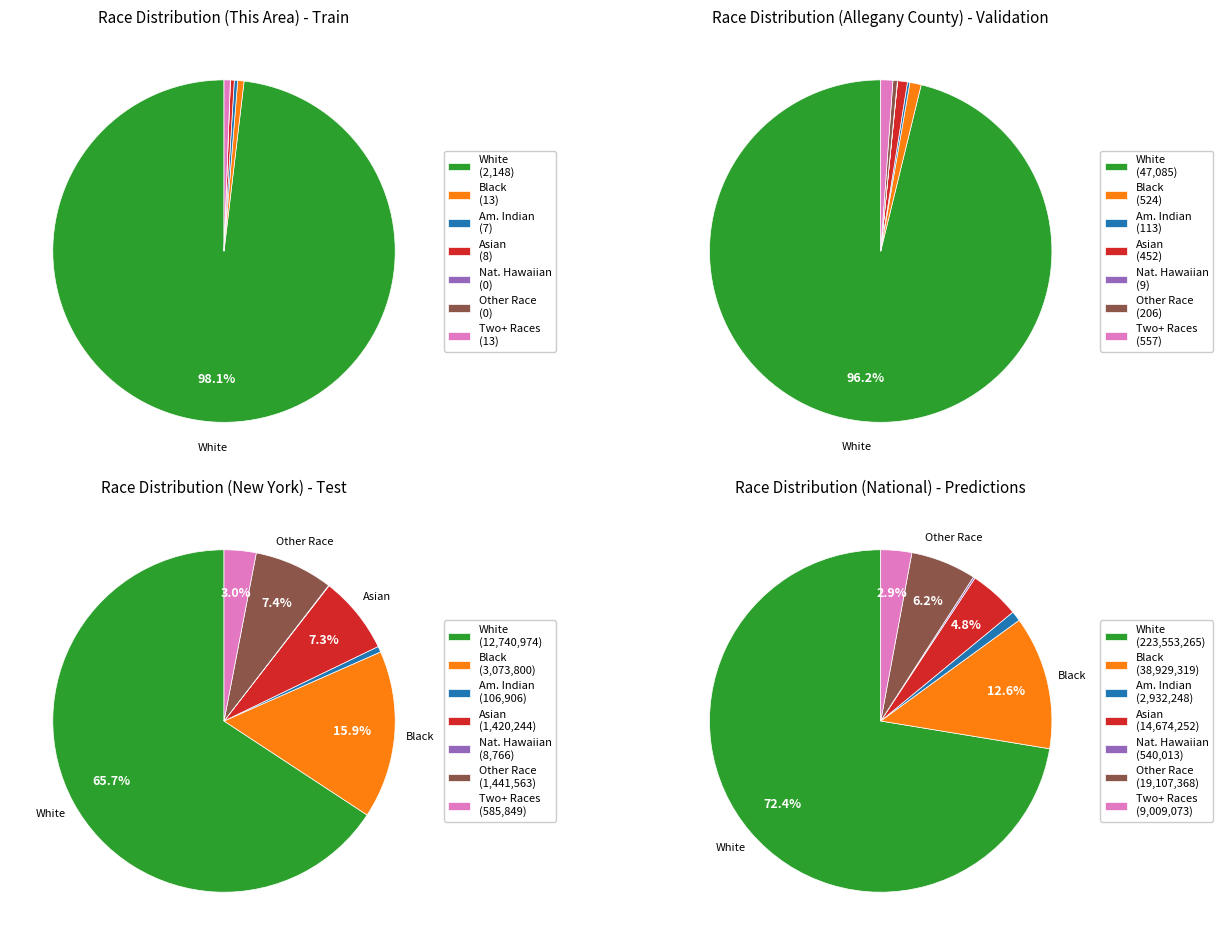

Is it true that White alone is 99% of the pie?

False